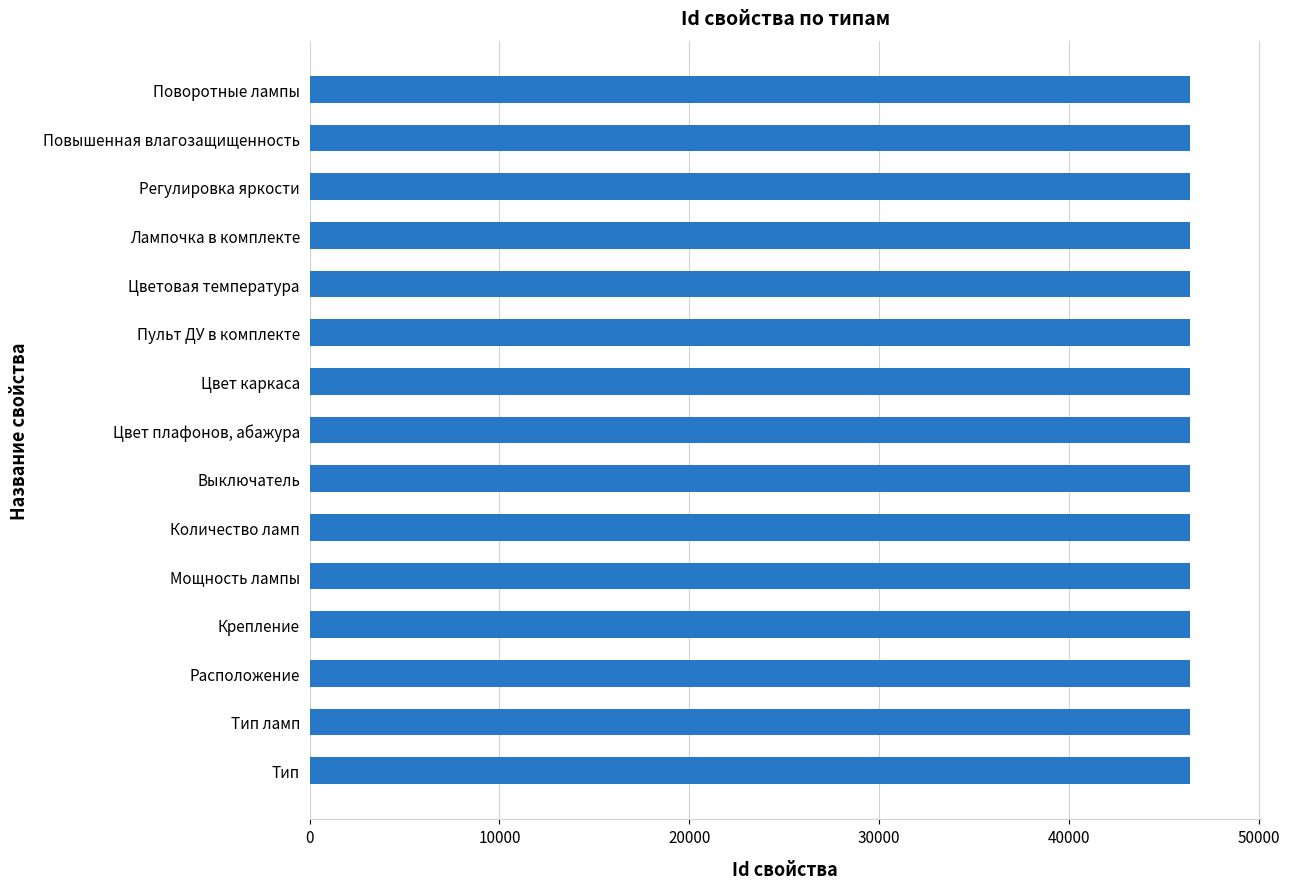

What is the label of the 14th bar from the top?

Тип ламп